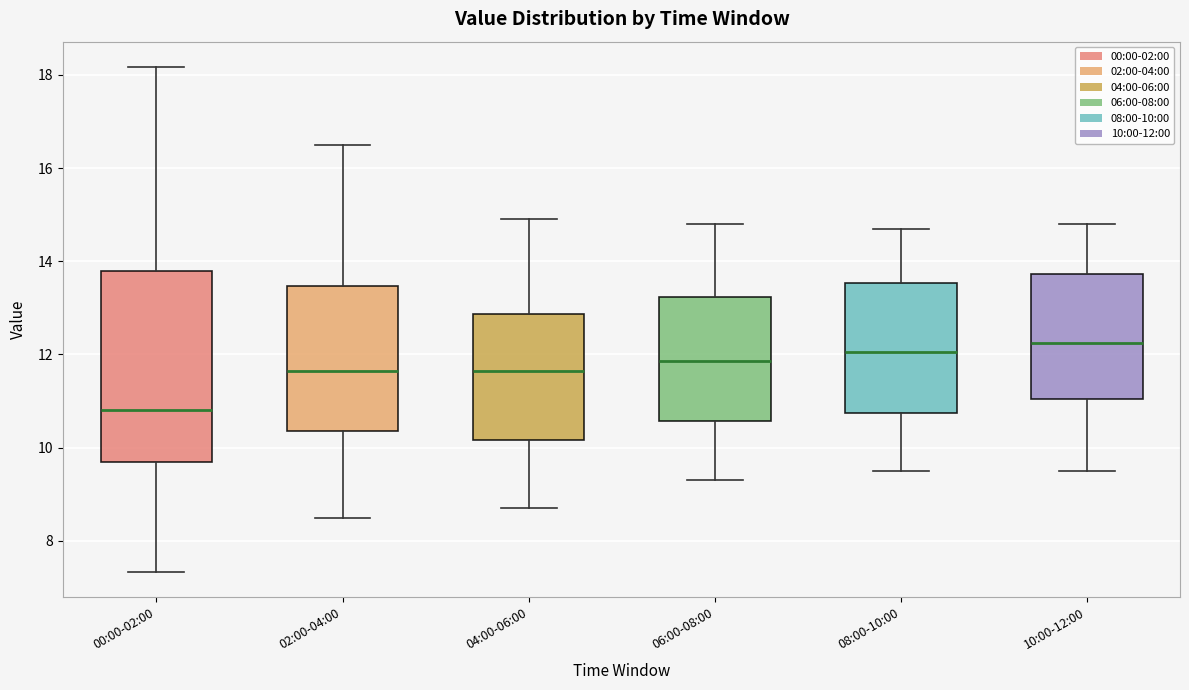

Reading left to right, transcribe this box plot: for each box, give where its median line is, the range the box spans, and where its two whiskers end, as read against the y-axis. The values are not printed on the chart, so give them approximately, as read against the axis.

00:00-02:00: median 10.8, box 9.6 to 13.8, whiskers 7.4 to 18.2
02:00-04:00: median 11.6, box 10.4 to 13.4, whiskers 8.6 to 16.6
04:00-06:00: median 11.6, box 10.2 to 12.8, whiskers 8.8 to 15.0
06:00-08:00: median 11.8, box 10.6 to 13.2, whiskers 9.4 to 14.8
08:00-10:00: median 12.0, box 10.8 to 13.6, whiskers 9.6 to 14.8
10:00-12:00: median 12.2, box 11.0 to 13.8, whiskers 9.6 to 14.8